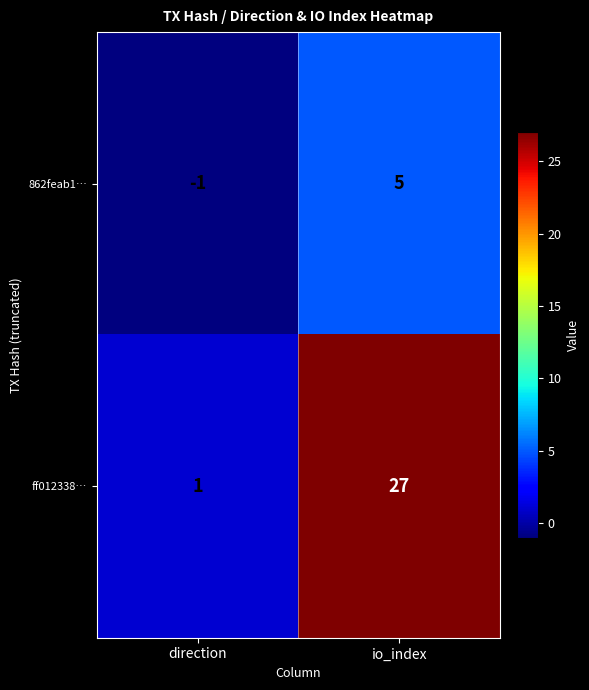

True or false: ff012338… has a value of 1 at direction.

True